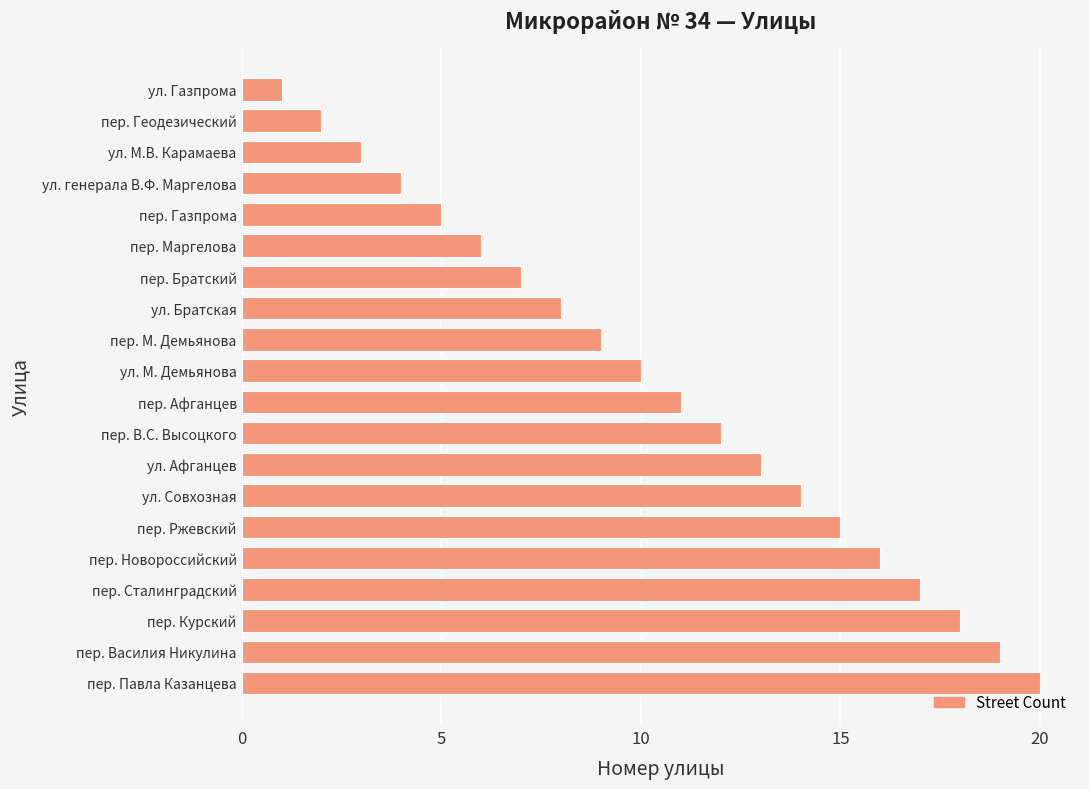

The chart shows a value of 8 at ул. Братская. True or false?

True